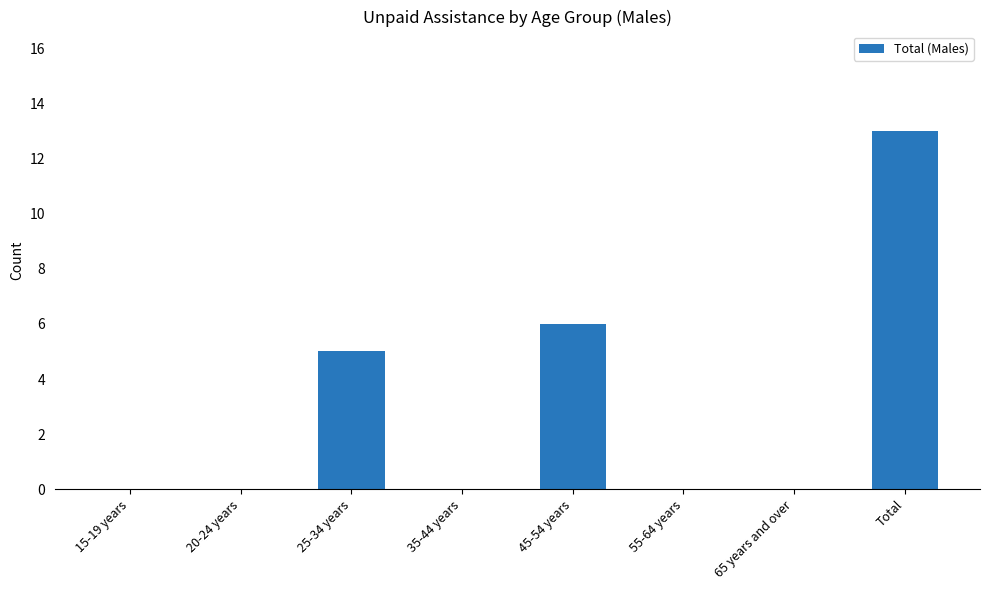

Which label corresponds to the largest value in the chart?

Total